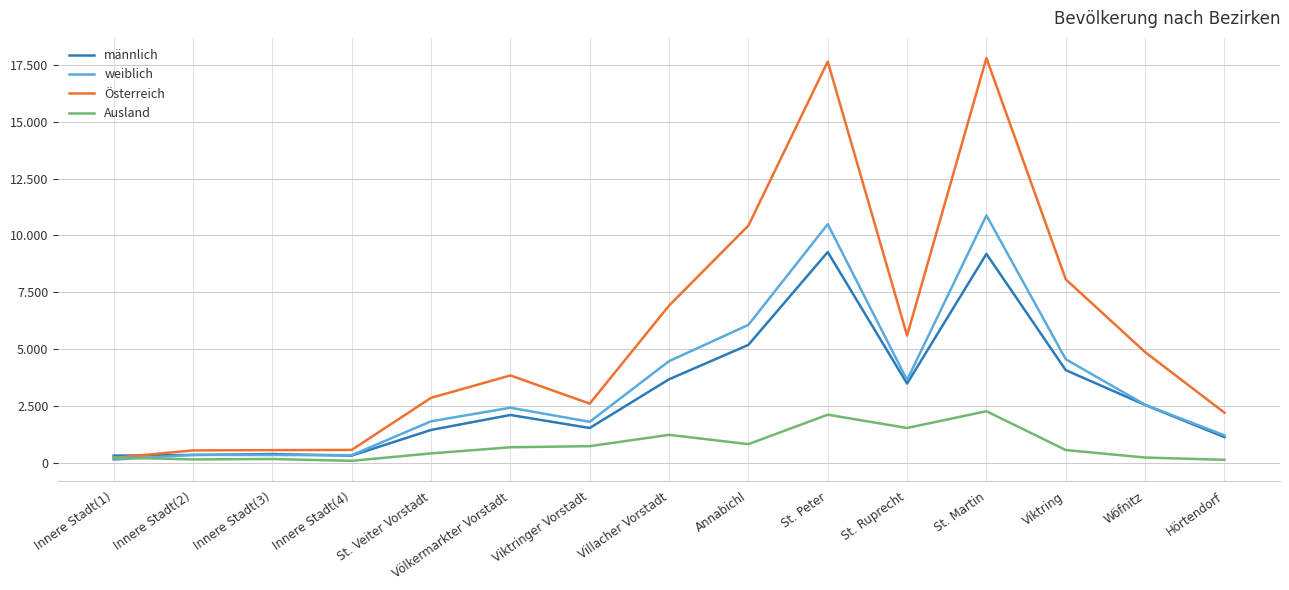

What is the difference between the second highest and minimum values in the Österreich series?

17442